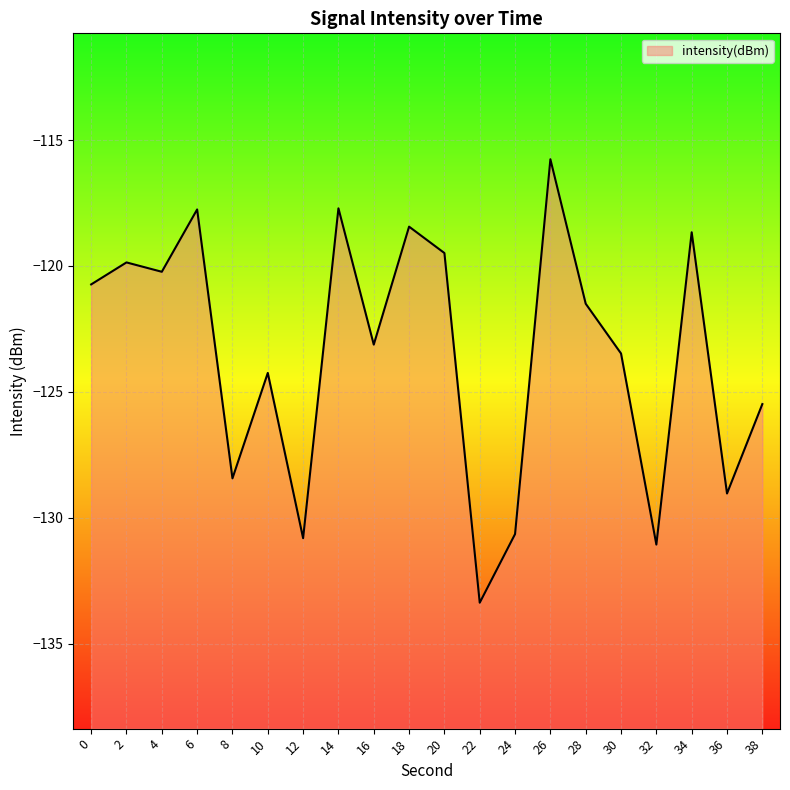

At which category does the data reach its first local valley?

4